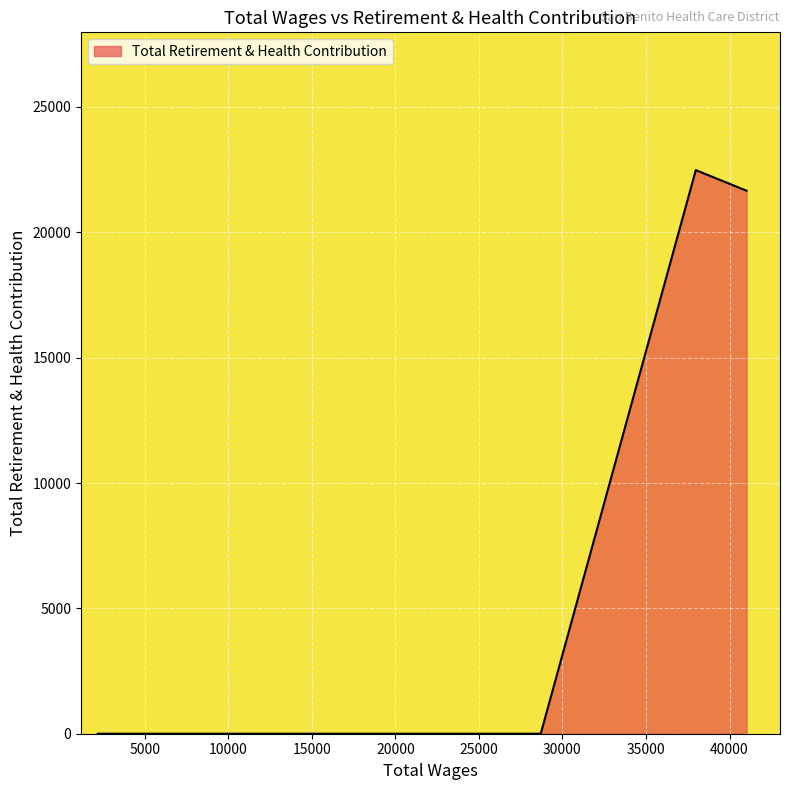

True or false: the data has more than 2 interior local peaks.

False